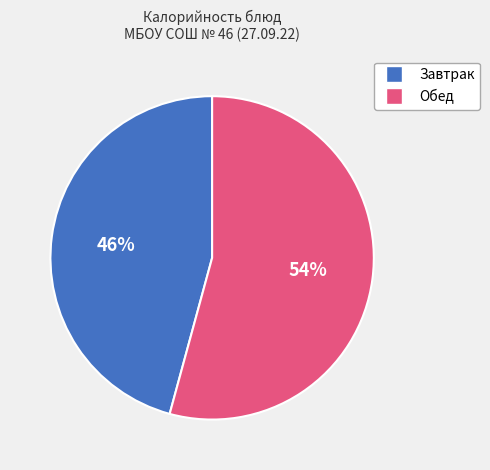

To the nearest percent, what is the average slice percentage?

50%